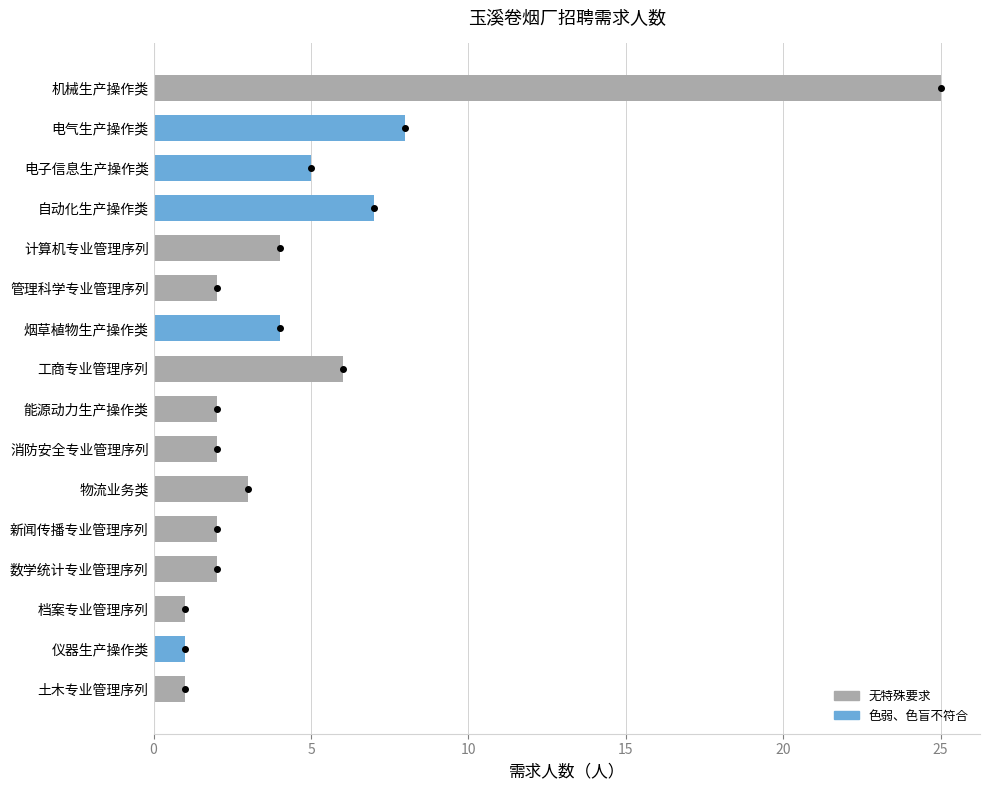

Is it true that the value at 电气生产操作类 is 4?

False